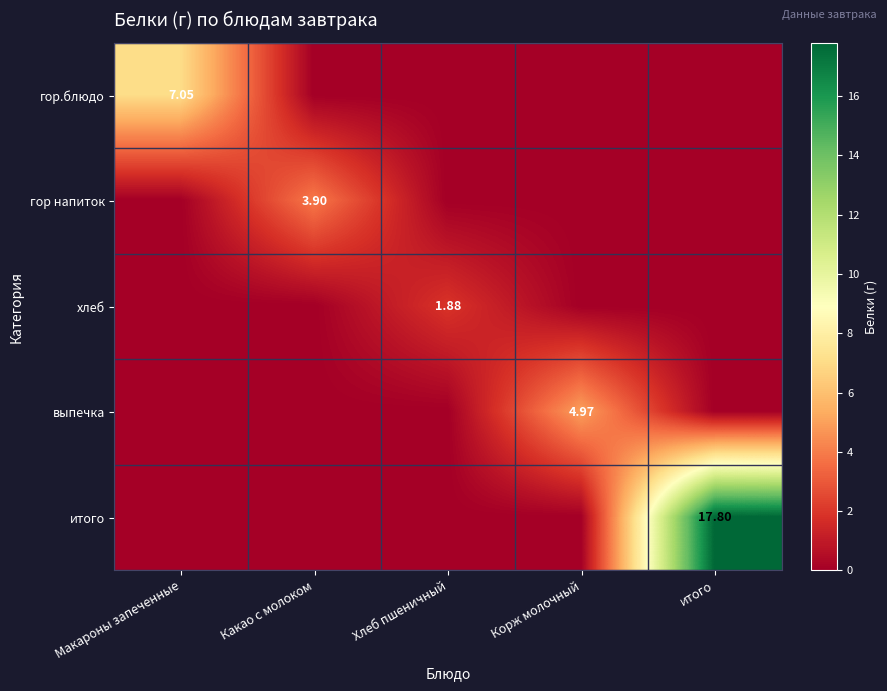

Is it true that итого equals 0.0 at Какао с молоком?

True